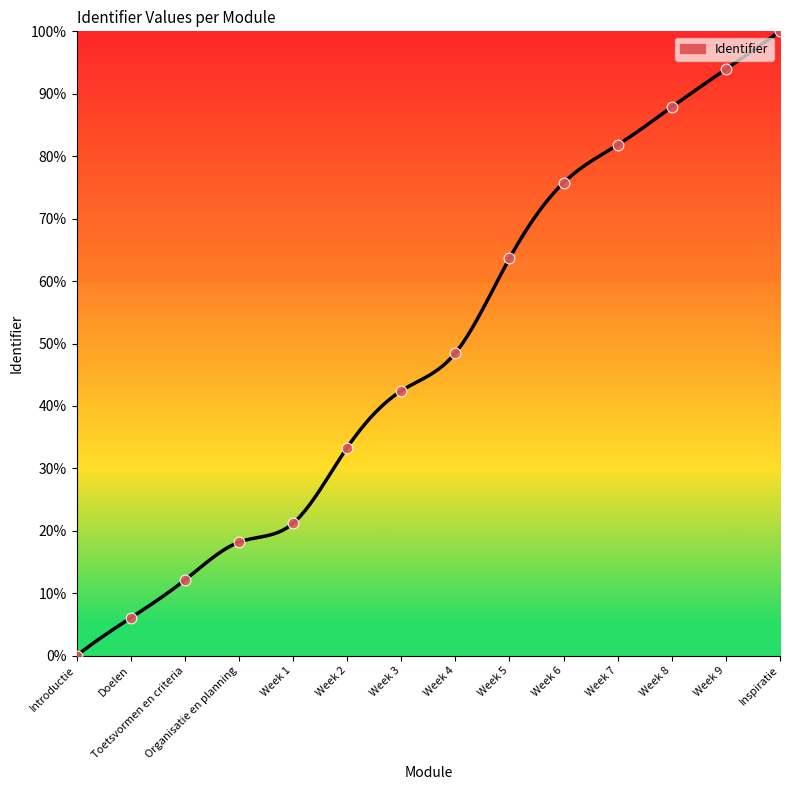

What is the difference between the maximum and minimum values?

100.0